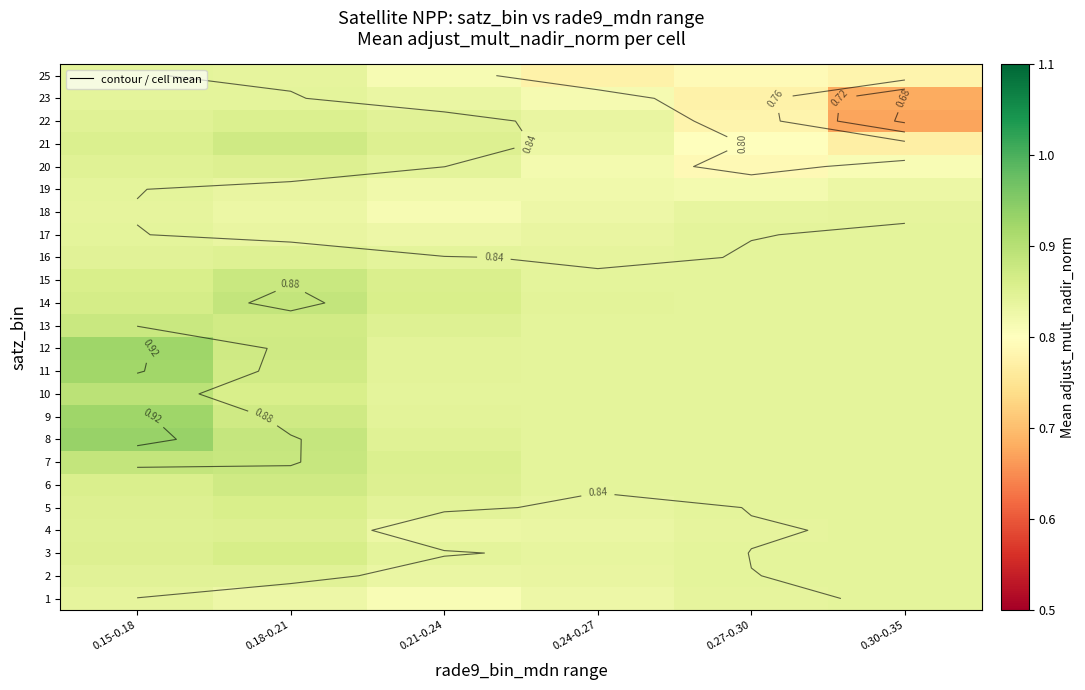

List the labels in order of 2 value, largest first.

0.18-0.21, 0.15-0.18, 0.30-0.35, 0.27-0.30, 0.24-0.27, 0.21-0.24